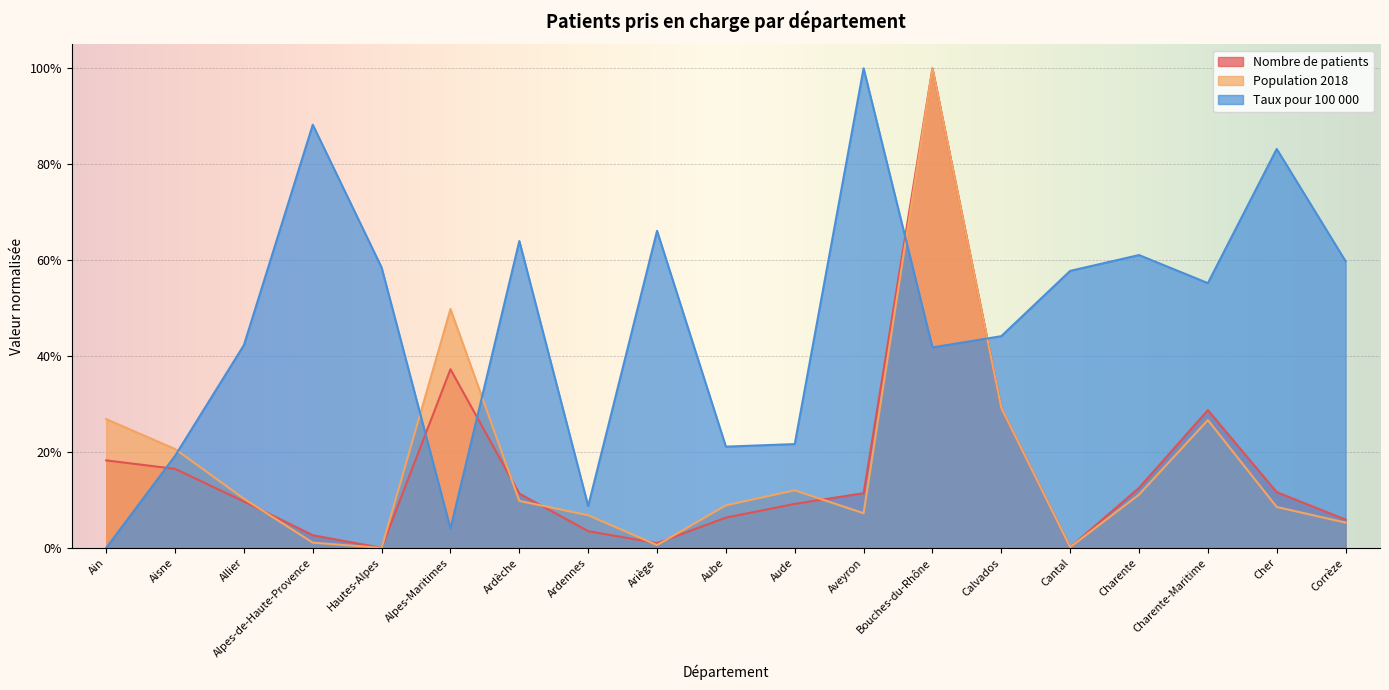

Which category has the lowest value across all series?

Hautes-Alpes